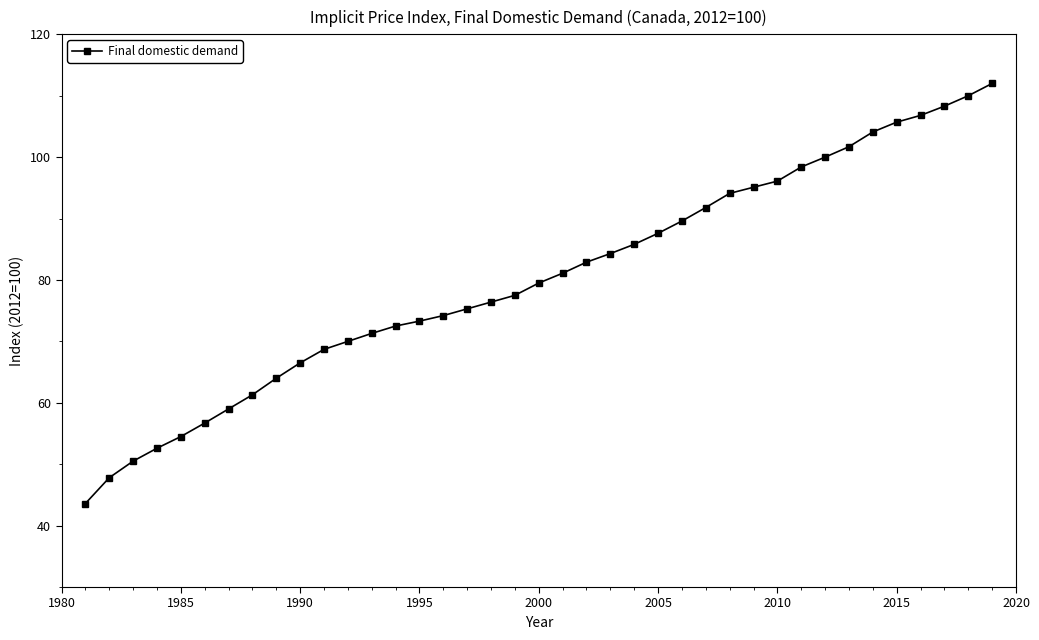

What is the difference between the maximum and minimum values?

68.4